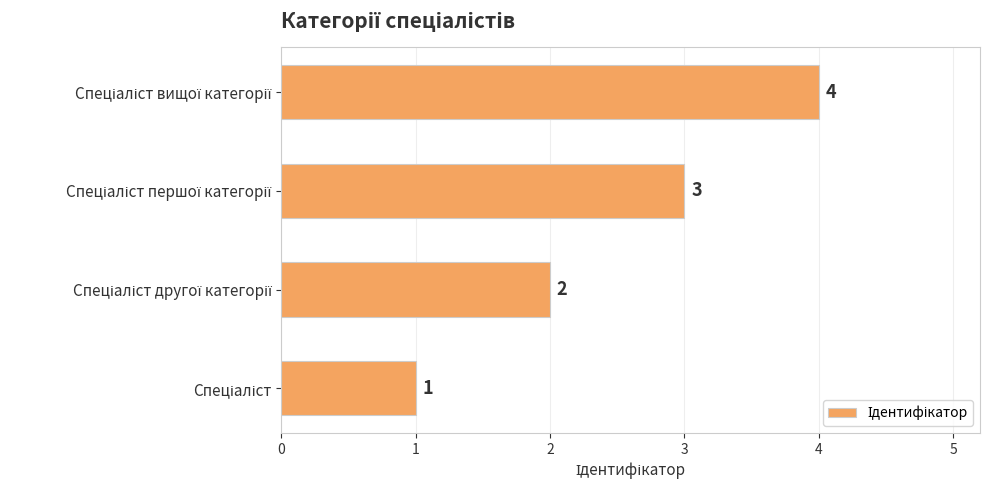

What is the difference between the maximum and minimum values?

3